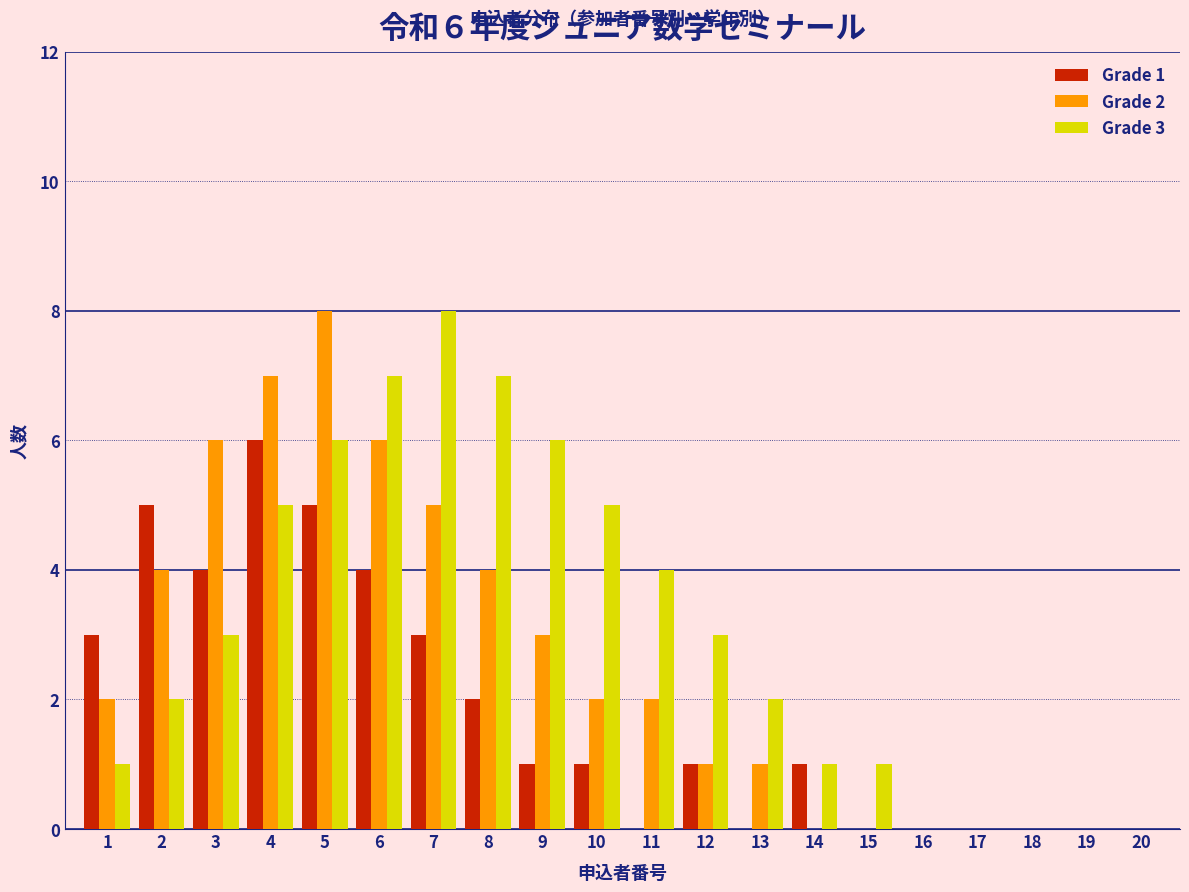

Between 2 and 13, which series saw the biggest shift?

Grade 1